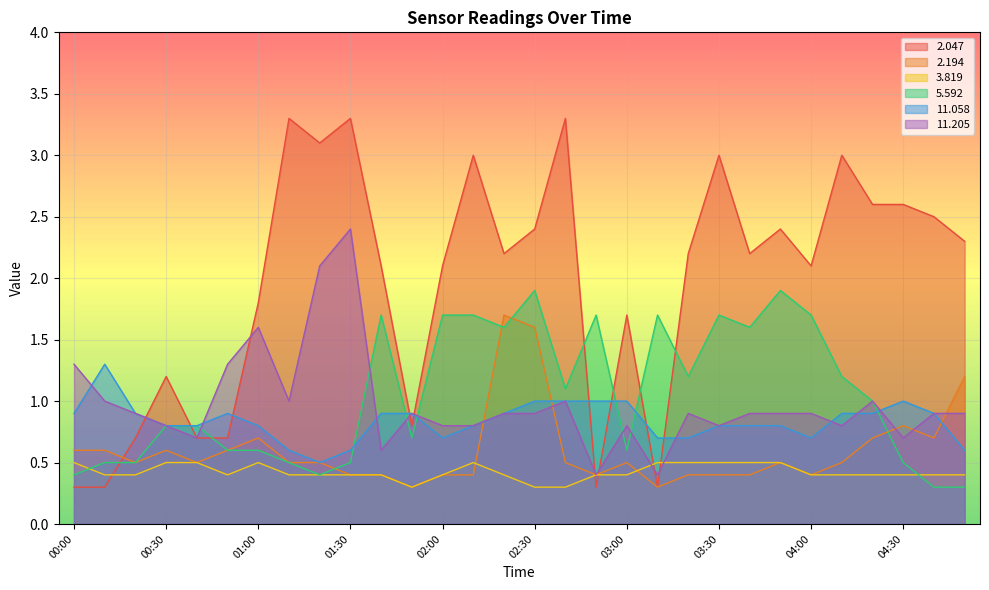

What are all the series names shown in the legend?

2.047, 2.194, 3.819, 5.592, 11.058, 11.205